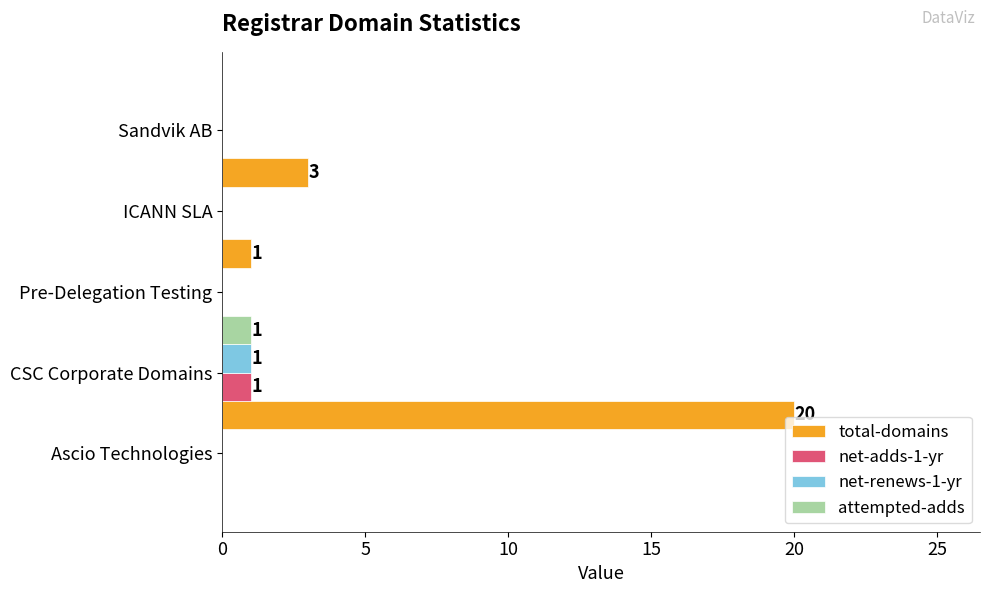

How many distinct data groups are displayed?

4